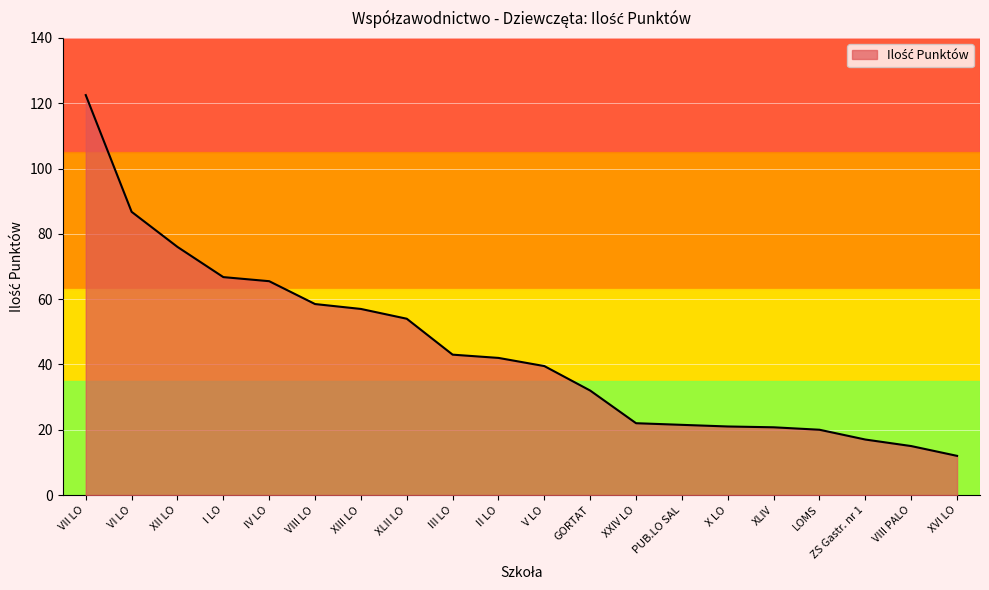

The chart shows a value of 12.0 at XVI LO. True or false?

True